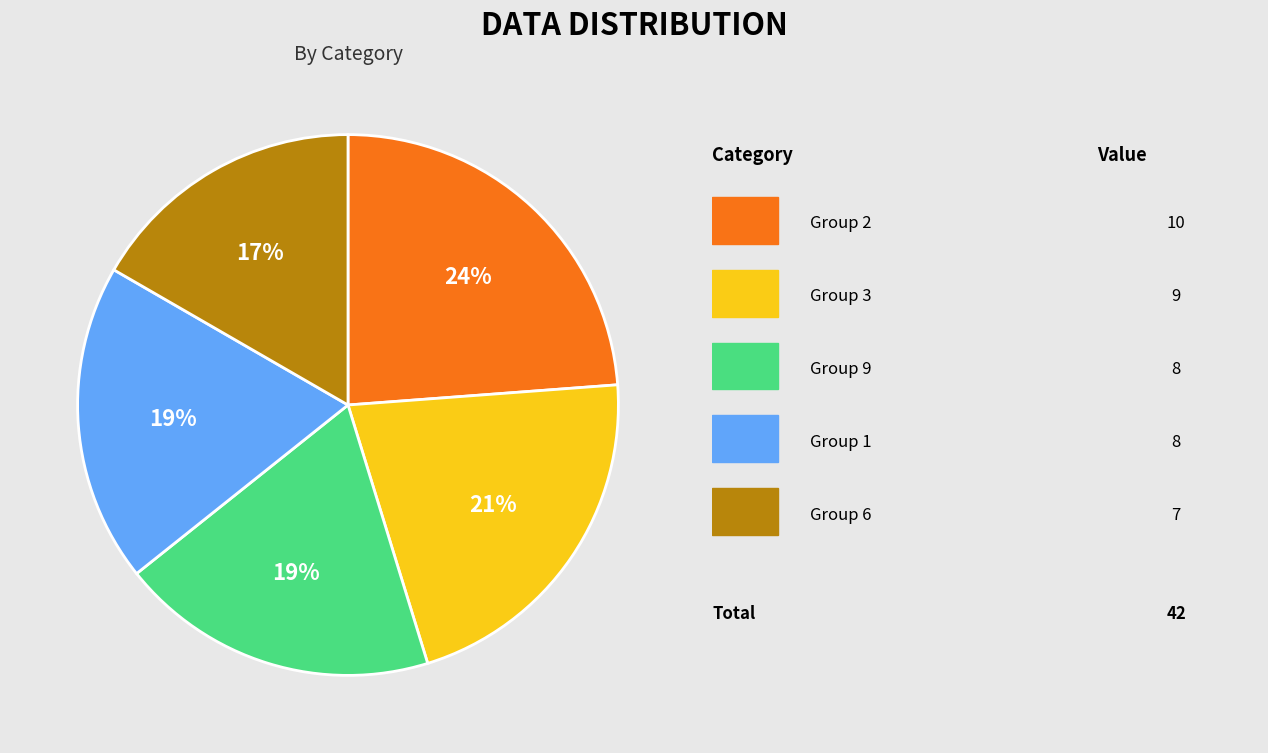

Count the number of slices in the pie.

5